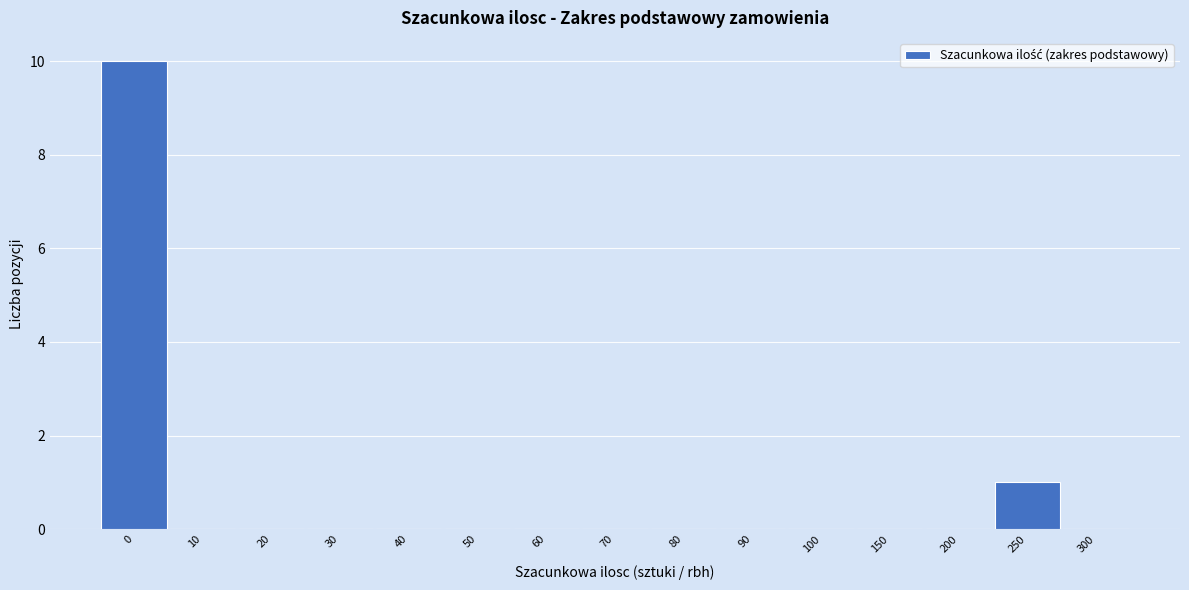

Reading left to right, extract all data points from this chart.

0=10	10=0	20=0	30=0	40=0	50=0	60=0	70=0	80=0	90=0	100=0	150=0	200=0	250=1	300=0